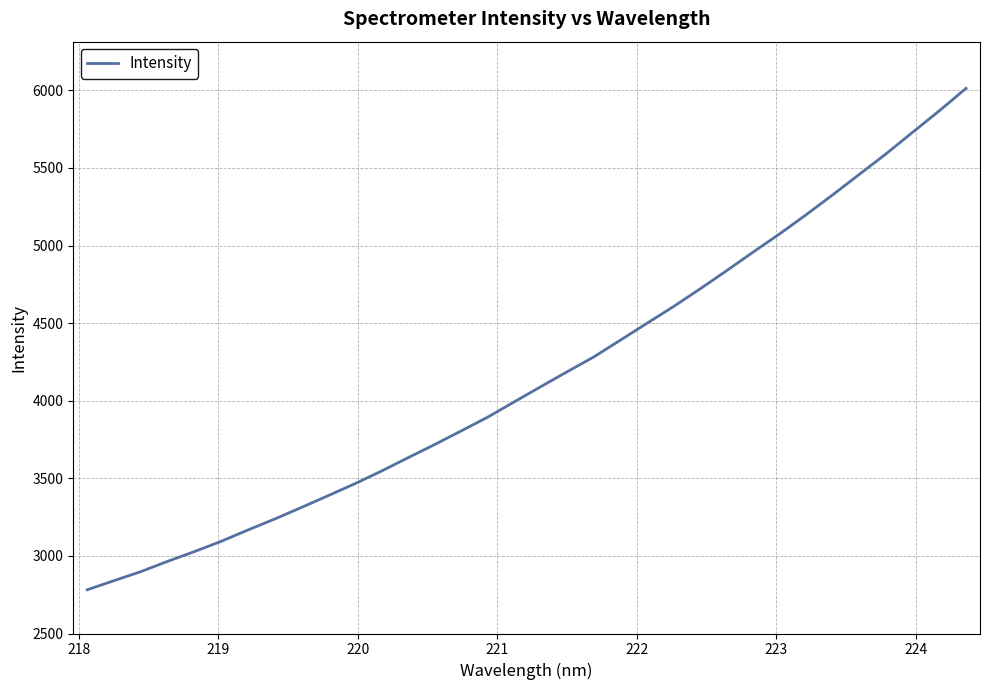

What is the greatest value displayed?

6013.2